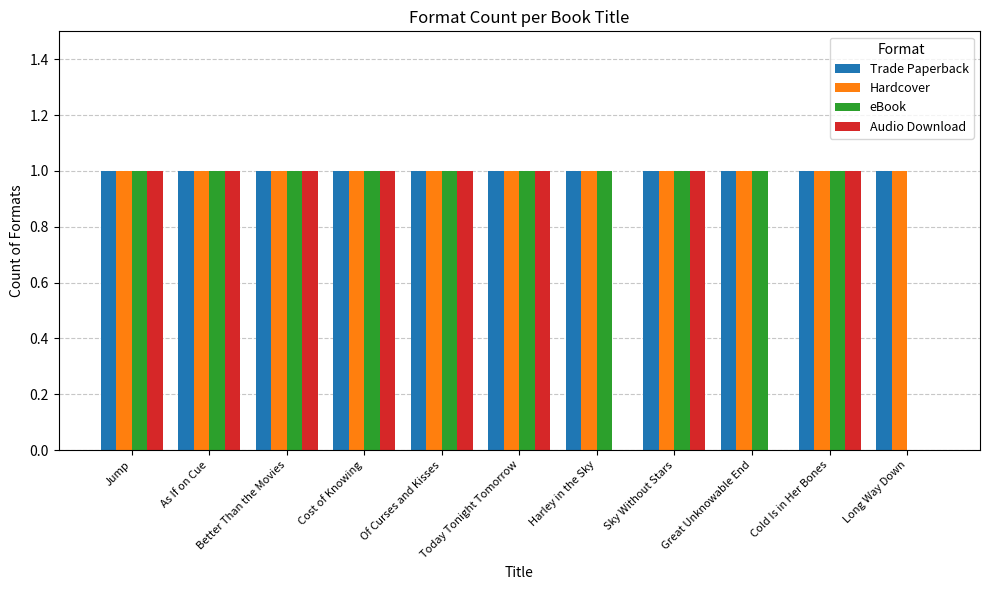

Reading left to right, what are all the values shown in this chart?

Trade Paperback: Jump=1	As If on Cue=1	Better Than the Movies=1	Cost of Knowing=1	Of Curses and Kisses=1	Today Tonight Tomorrow=1	Harley in the Sky=1	Sky Without Stars=1	Great Unknowable End=1	Cold Is in Her Bones=1	Long Way Down=1
Hardcover: Jump=1	As If on Cue=1	Better Than the Movies=1	Cost of Knowing=1	Of Curses and Kisses=1	Today Tonight Tomorrow=1	Harley in the Sky=1	Sky Without Stars=1	Great Unknowable End=1	Cold Is in Her Bones=1	Long Way Down=1
eBook: Jump=1	As If on Cue=1	Better Than the Movies=1	Cost of Knowing=1	Of Curses and Kisses=1	Today Tonight Tomorrow=1	Harley in the Sky=1	Sky Without Stars=1	Great Unknowable End=1	Cold Is in Her Bones=1	Long Way Down=0
Audio Download: Jump=1	As If on Cue=1	Better Than the Movies=1	Cost of Knowing=1	Of Curses and Kisses=1	Today Tonight Tomorrow=1	Harley in the Sky=0	Sky Without Stars=1	Great Unknowable End=0	Cold Is in Her Bones=1	Long Way Down=0